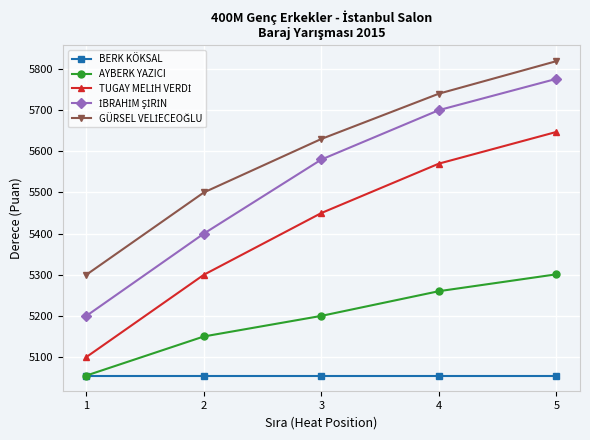

True or false: AYBERK YAZICI has more than 0 interior local peaks.

False